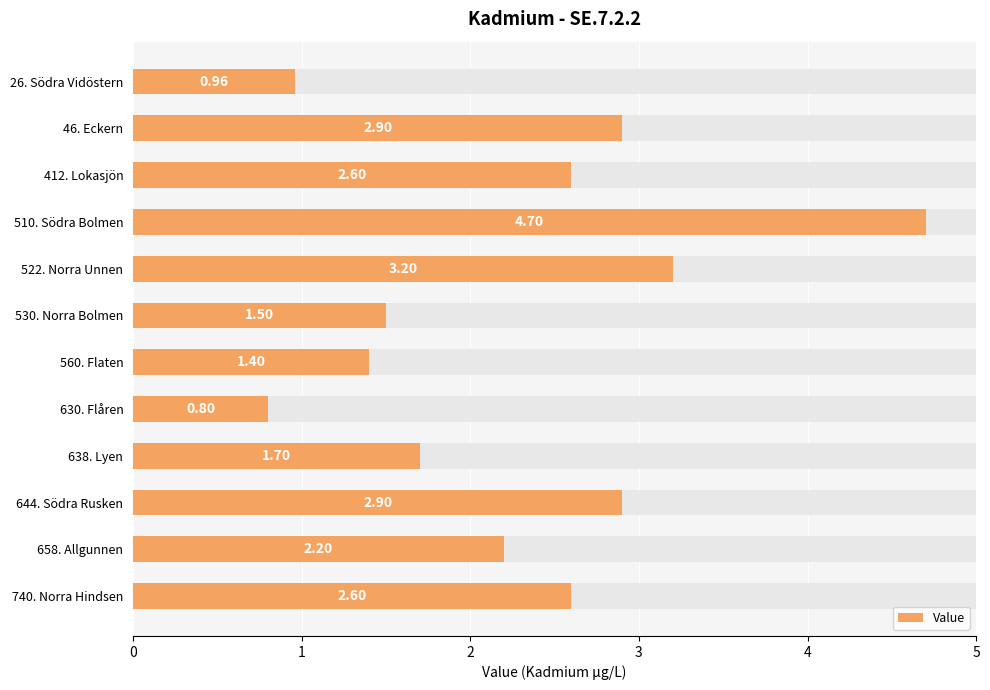

List the labels in order of value, largest first.

510. Södra Bolmen, 522. Norra Unnen, 46. Eckern, 644. Södra Rusken, 412. Lokasjön, 740. Norra Hindsen, 658. Allgunnen, 638. Lyen, 530. Norra Bolmen, 560. Flaten, 26. Södra Vidöstern, 630. Flåren